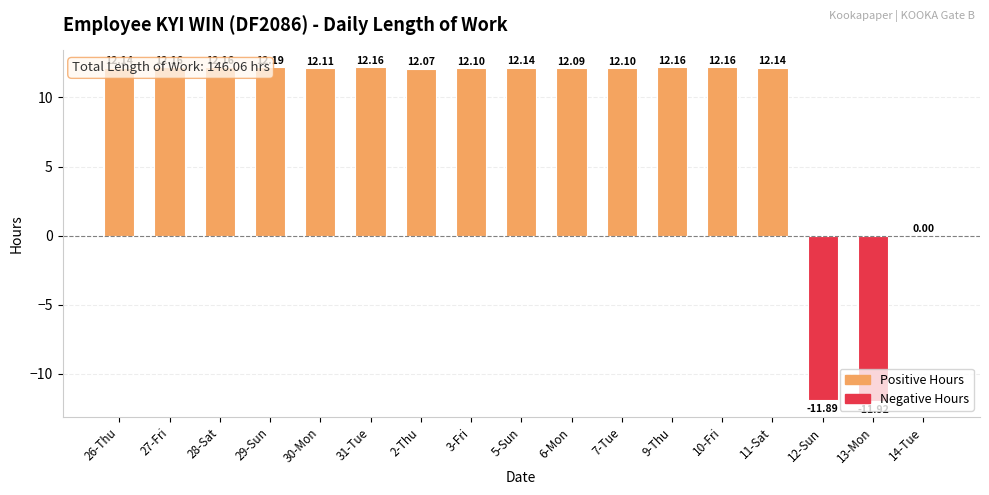

What is the sum of the values at 13-Mon and 14-Tue?

-11.9